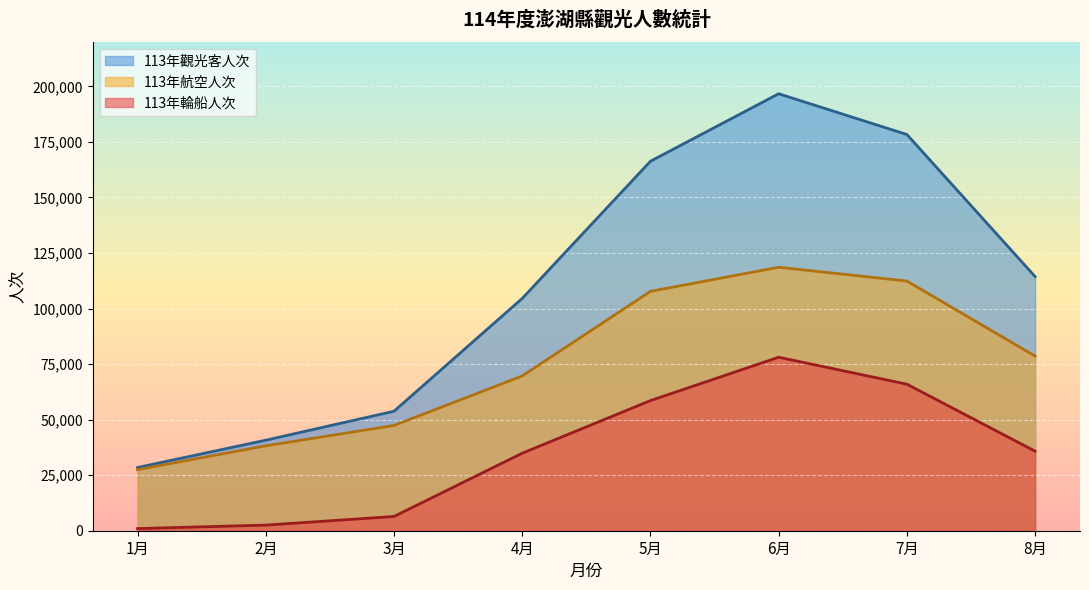

Which series has the largest range (max minus min)?

113年觀光客人次